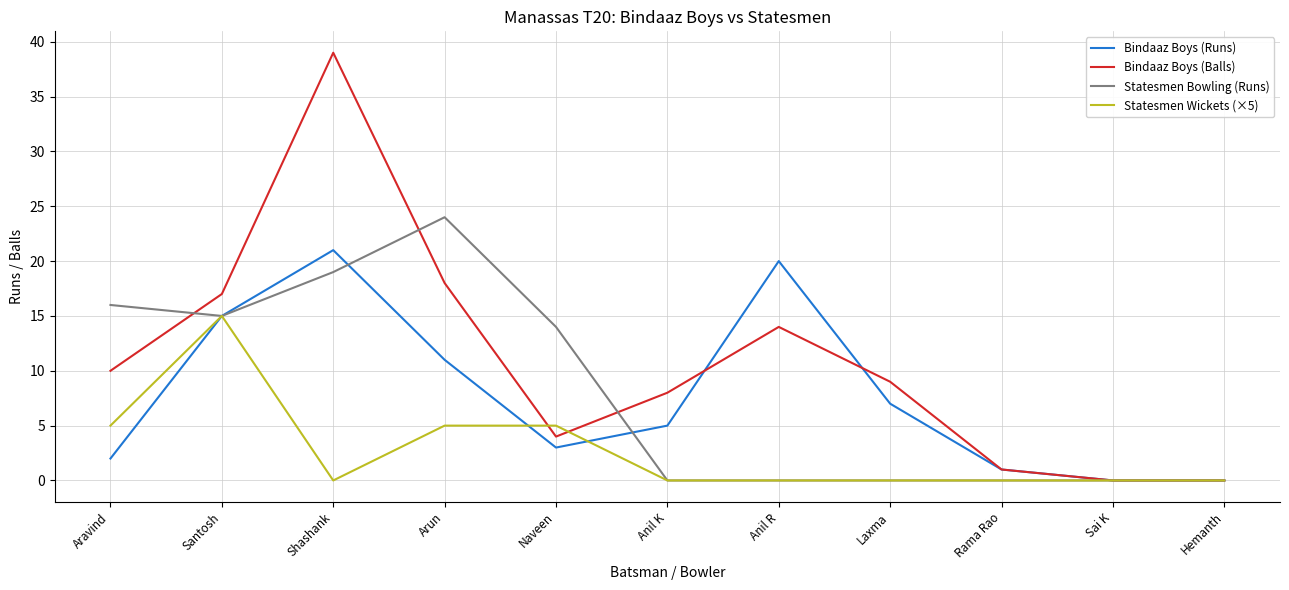

Between Aravind and Rama Rao, which series saw the biggest shift?

Statesmen Bowling (Runs)